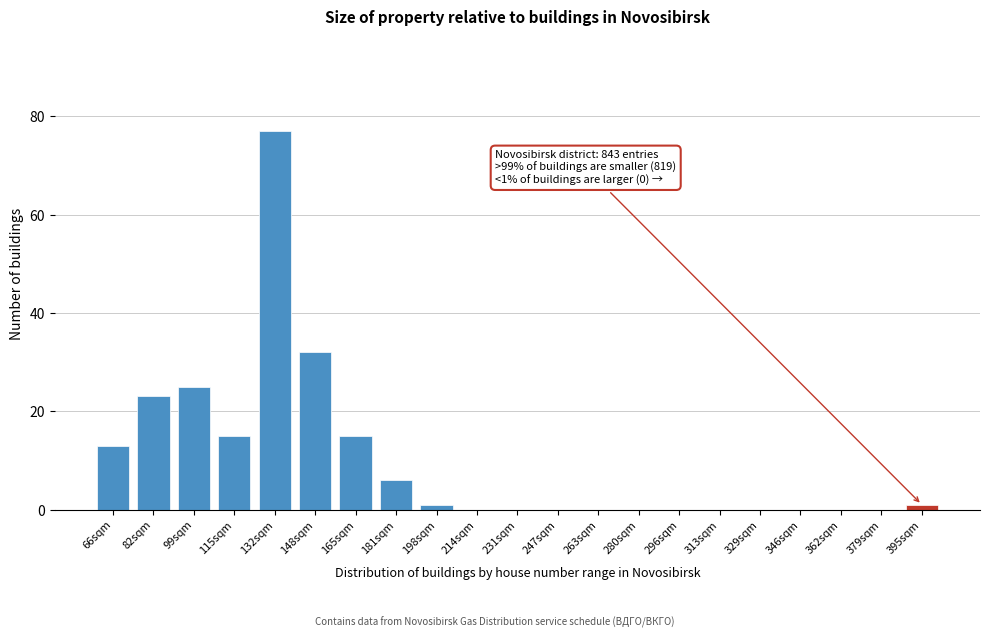

Reading left to right, extract all data points from this chart.

66sqm=13	82sqm=23	99sqm=25	115sqm=15	132sqm=77	148sqm=32	165sqm=15	181sqm=6	198sqm=1	214sqm=0	231sqm=0	247sqm=0	263sqm=0	280sqm=0	296sqm=0	313sqm=0	329sqm=0	346sqm=0	362sqm=0	379sqm=0	395sqm=1